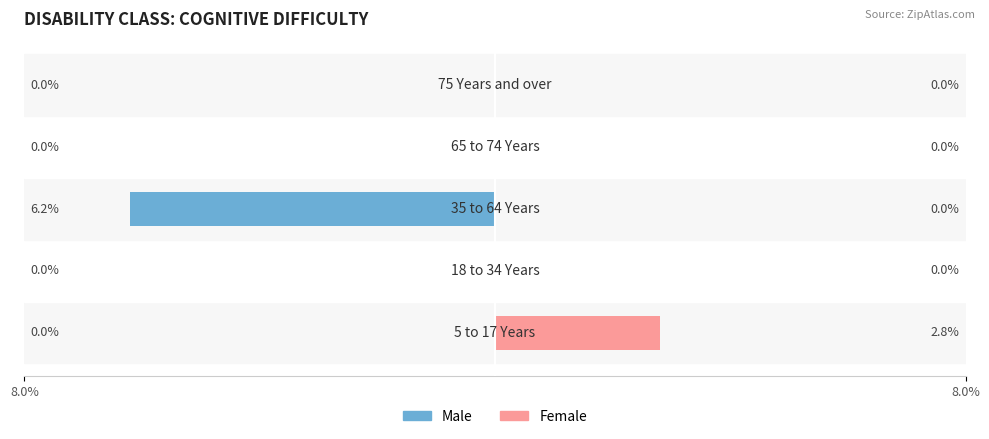

How many negative values does the Male series have?

1